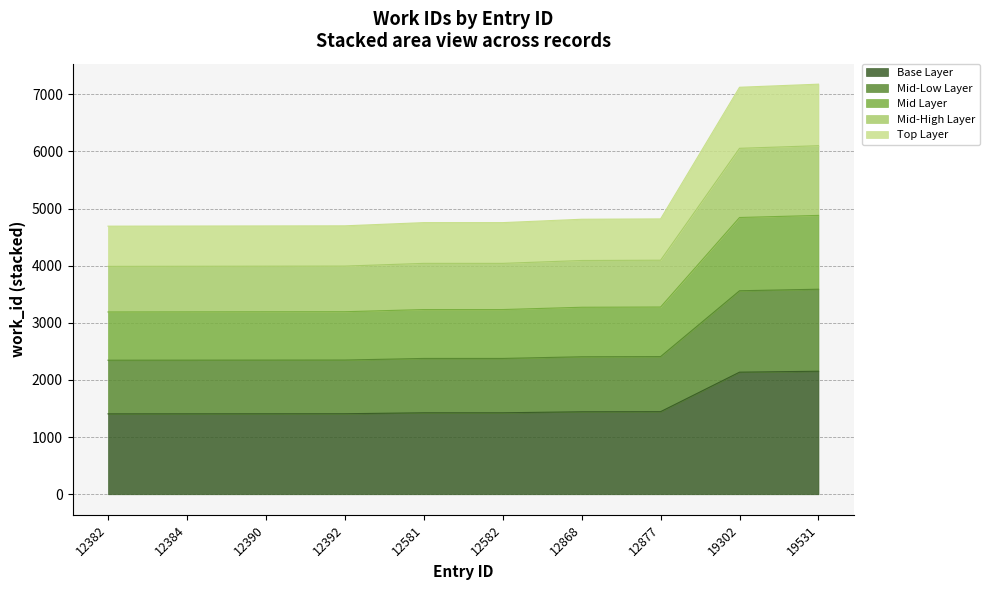

The value at 12390 is 1408.8. True or false?

True